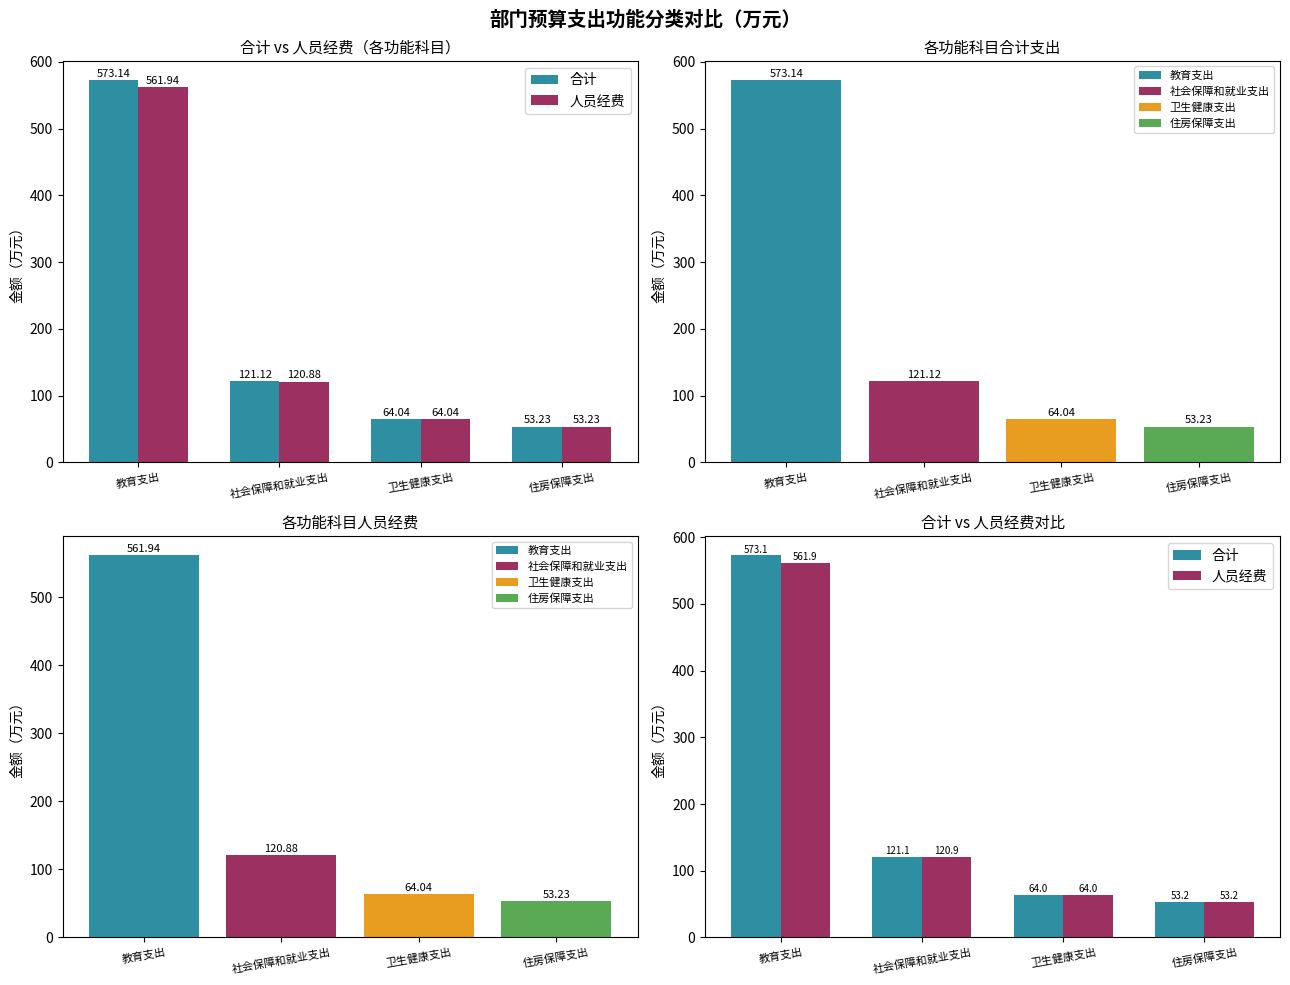

The 人员经费 series shows 561.9 at 教育支出. True or false?

True